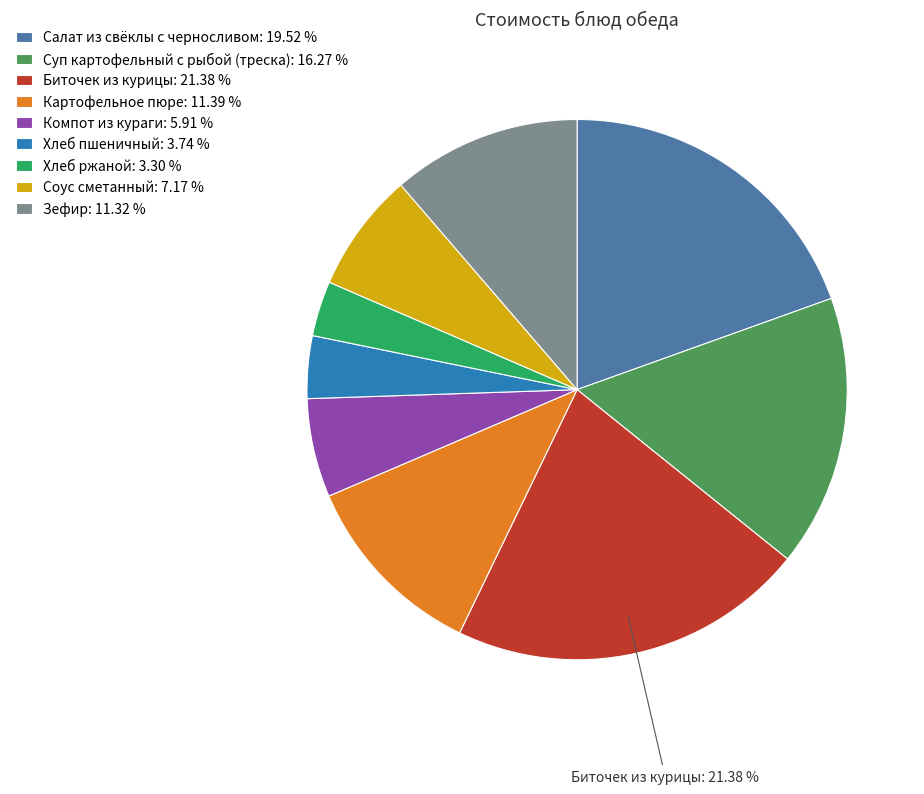

To the nearest percent, what is the average slice percentage?

11%